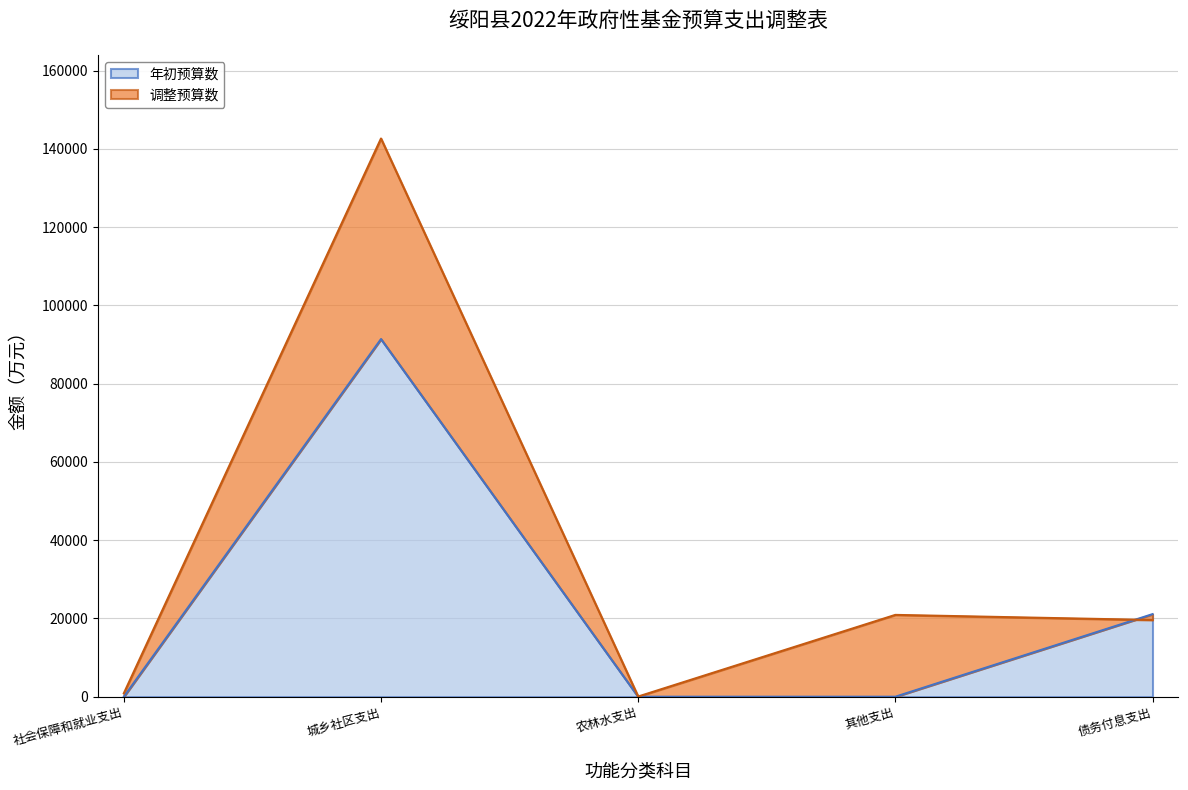

What are all the series names shown in the legend?

年初预算数, 调整预算数